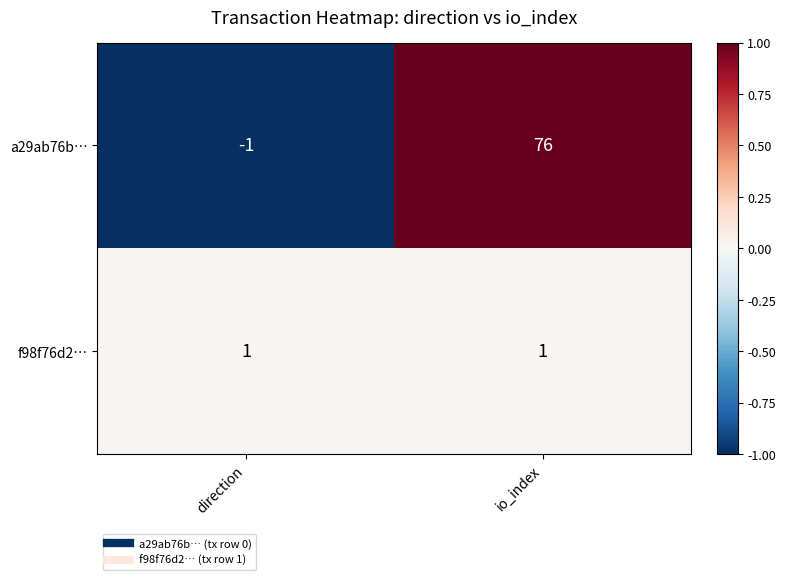

Which series has the largest total across all categories?

a29ab76b…